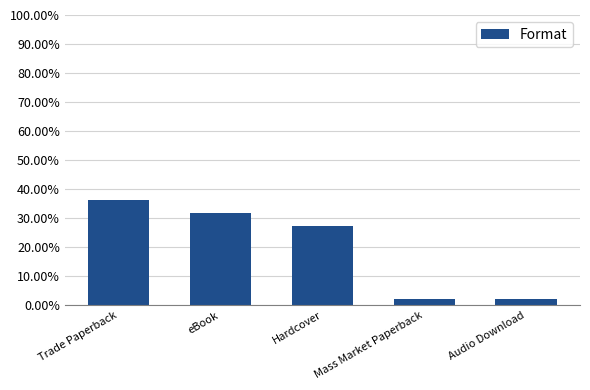

What is the maximum value shown in the chart?

36.4